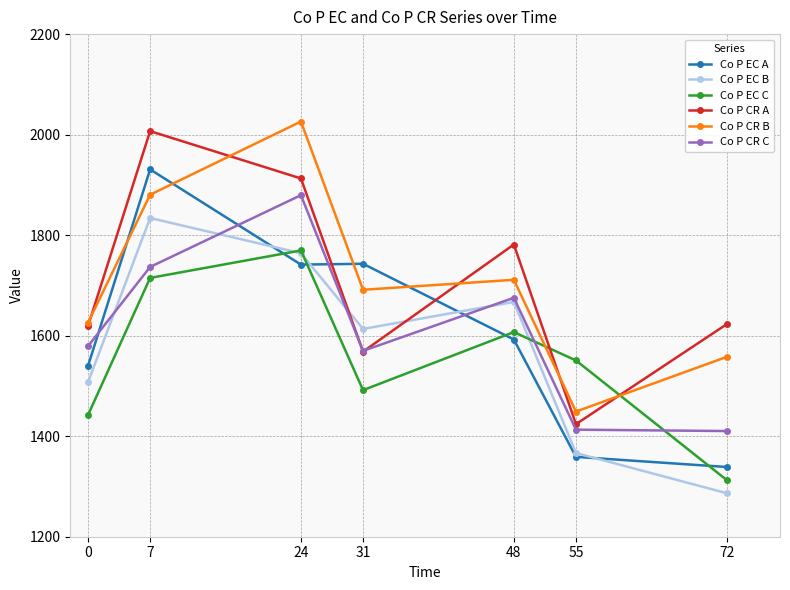

What is the minimum value for Co P CR A?

1424.0